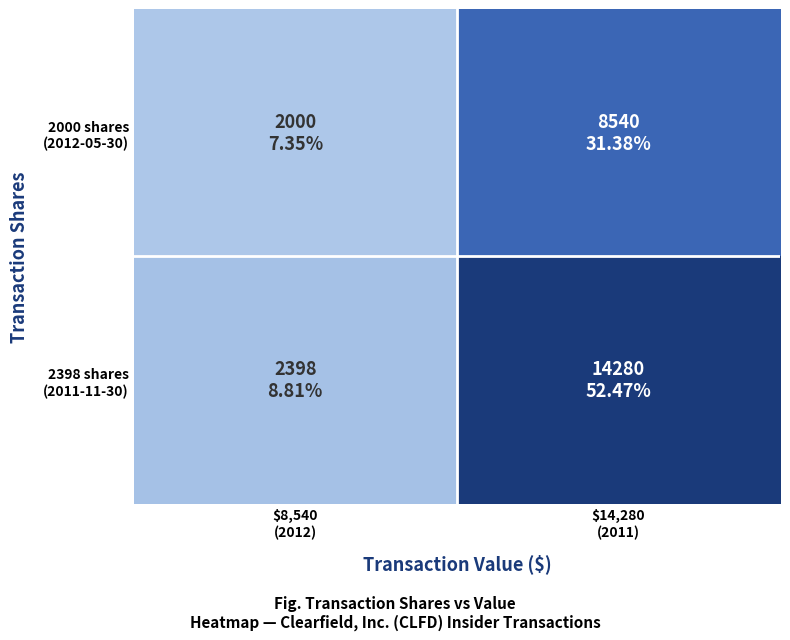

At $8,540 (2012), list the series in order from smallest to largest.

2000 shares (2012-05-30), 2398 shares (2011-11-30)